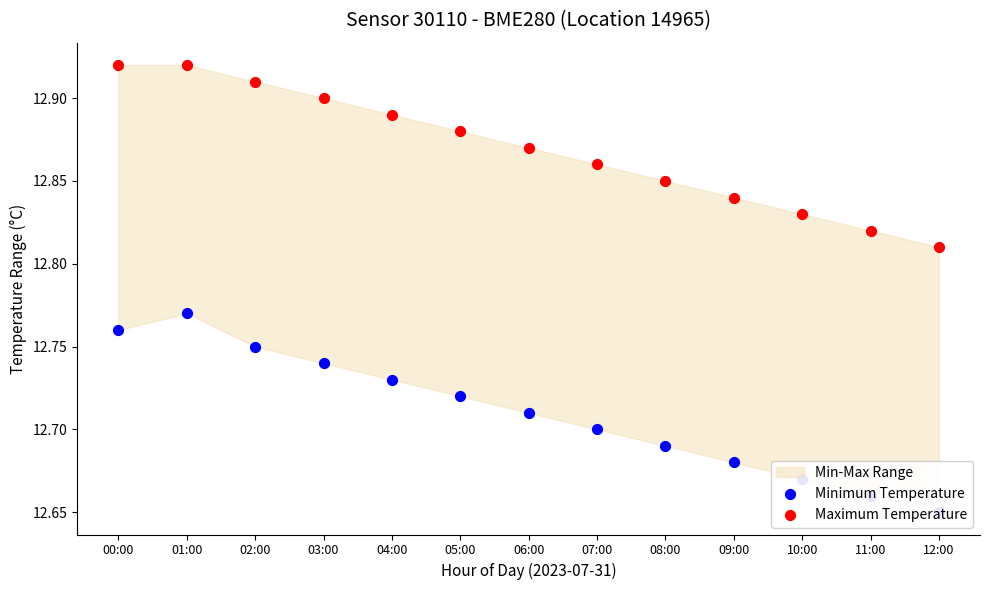

At how many categories does at least one series exceed 12?

13